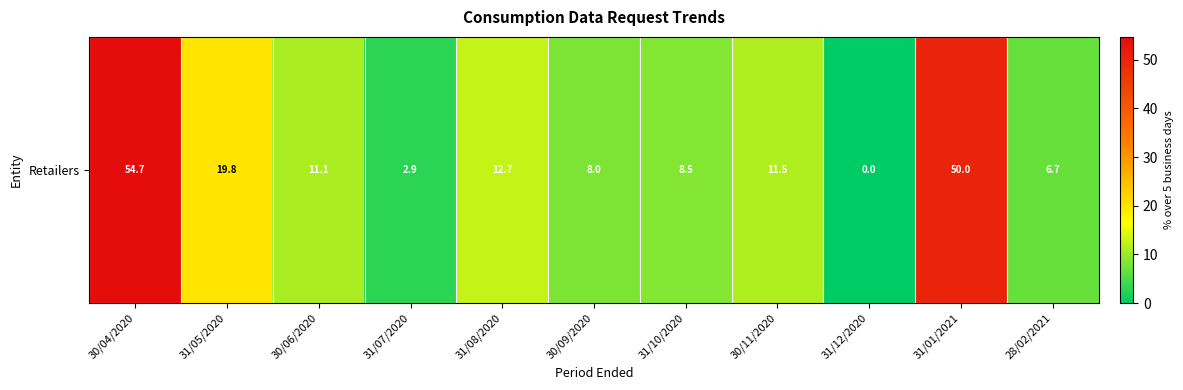

What is the sum of all values?

185.9